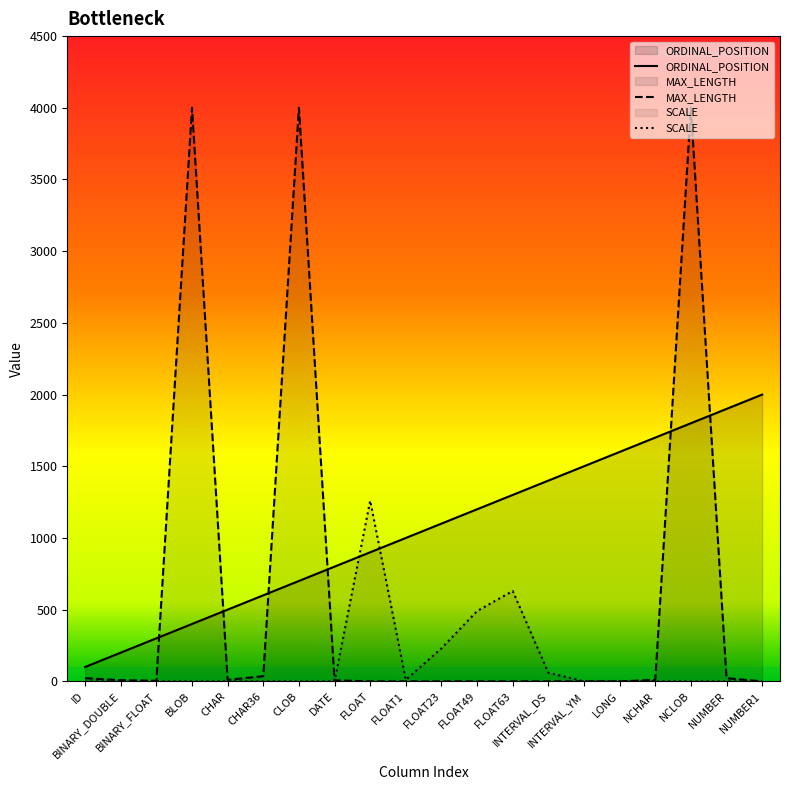

What are all the series names shown in the legend?

ORDINAL_POSITION, MAX_LENGTH, SCALE